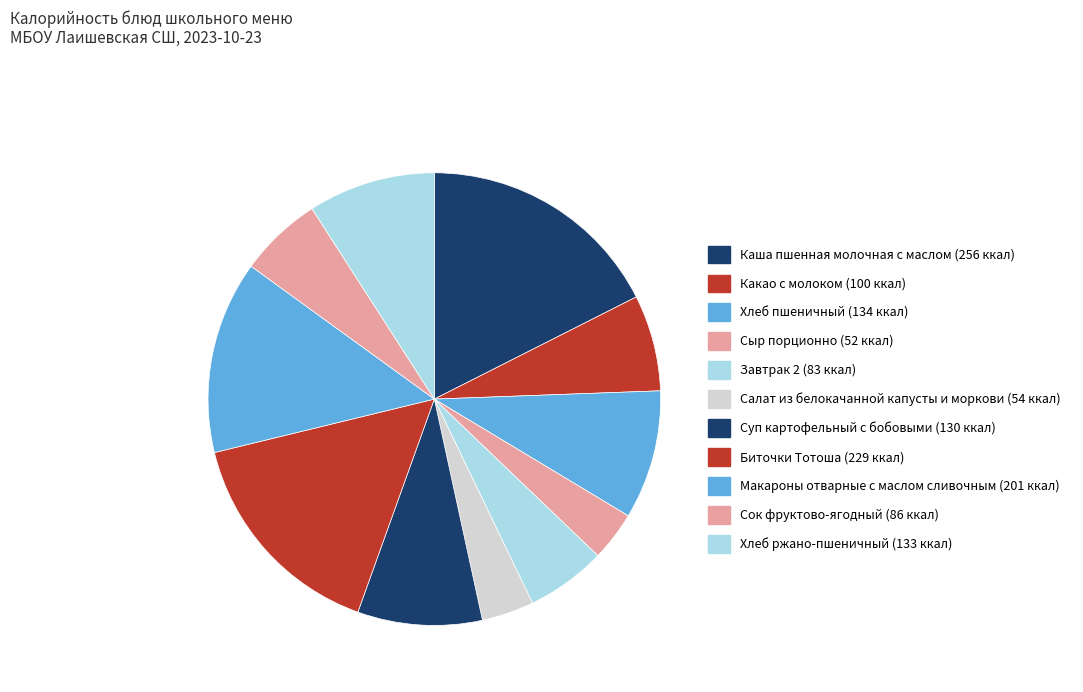

Combined, do Суп картофельный с бобовыми and Завтрак 2 account for over 50%?

No